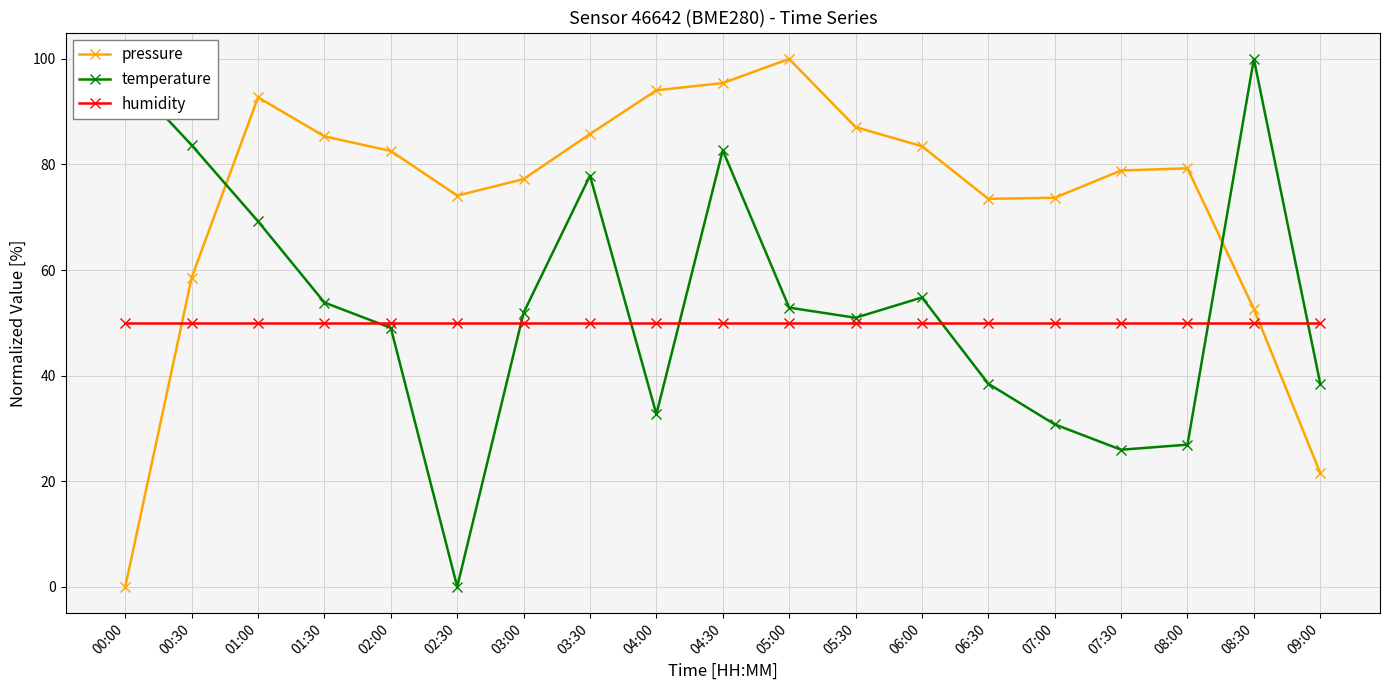

Which series changed the most between 05:00 and 05:30?

pressure